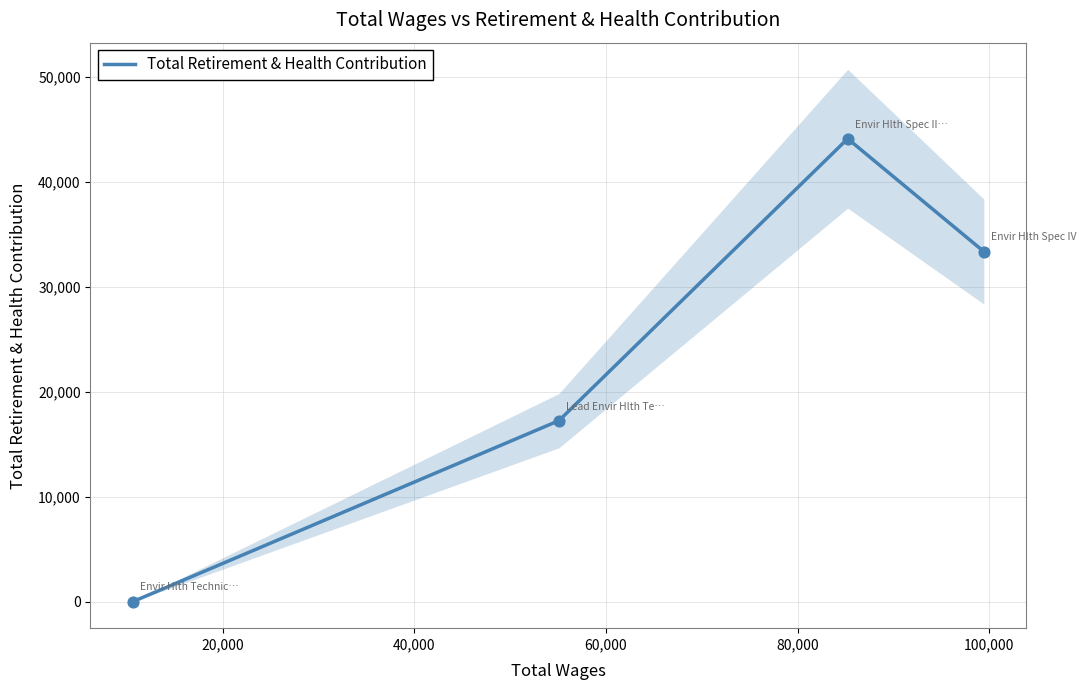

In Total Retirement & Health Contribution, how many points are higher than both neighbors (excluding endpoints)?

1